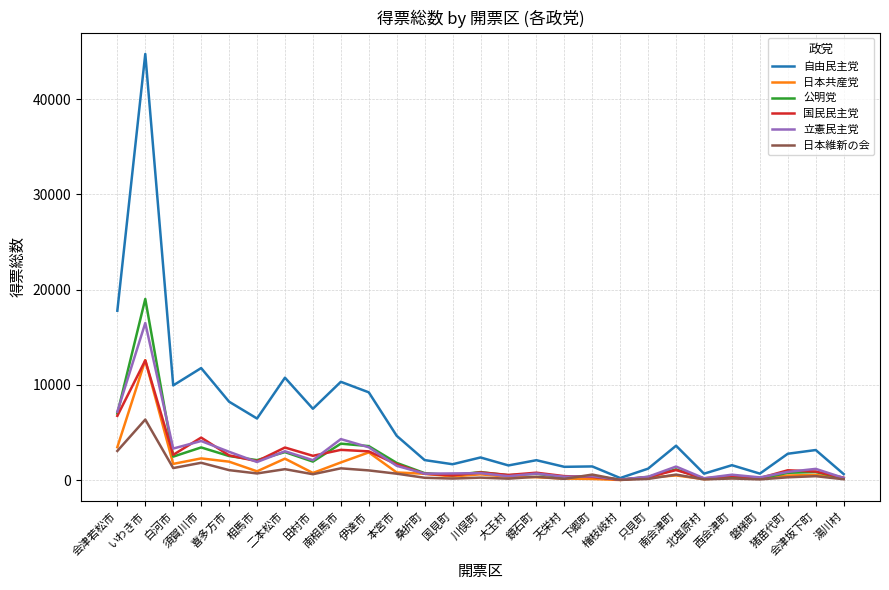

What is the maximum value shown in the chart?

44761.1